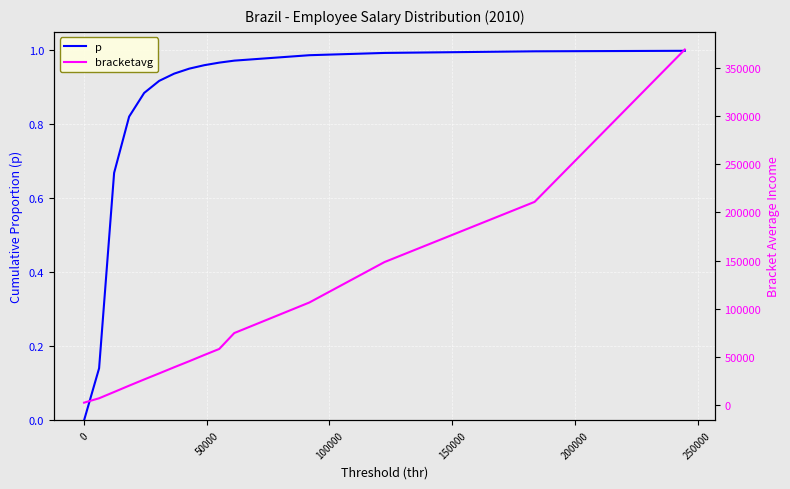

Rank the series at 100000 from lowest to highest value.

p, bracketavg